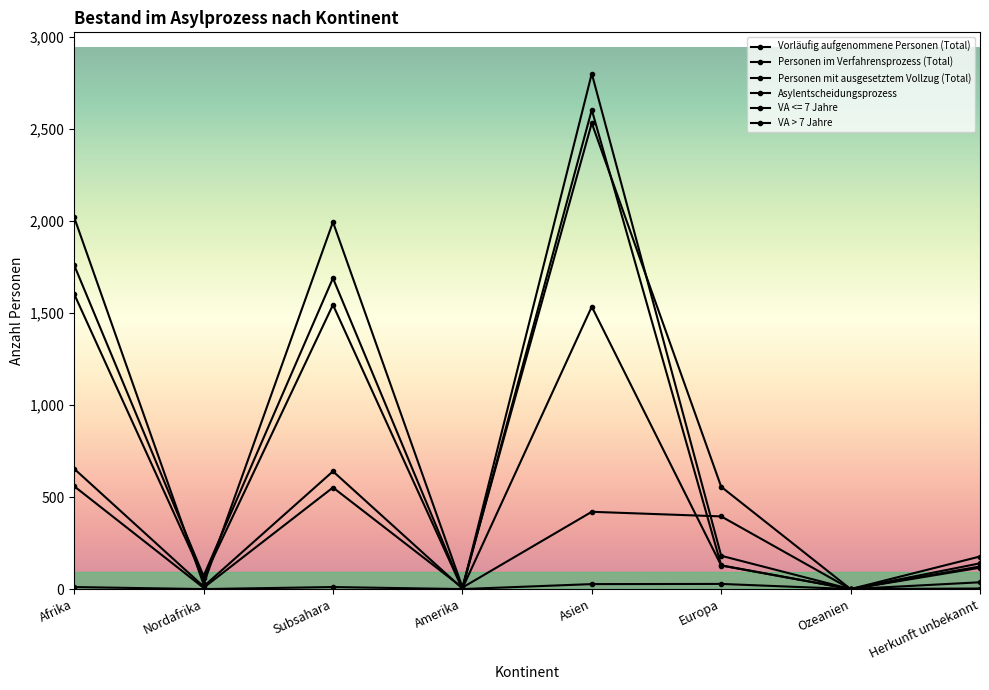

Does the chart have visible grid lines?

No